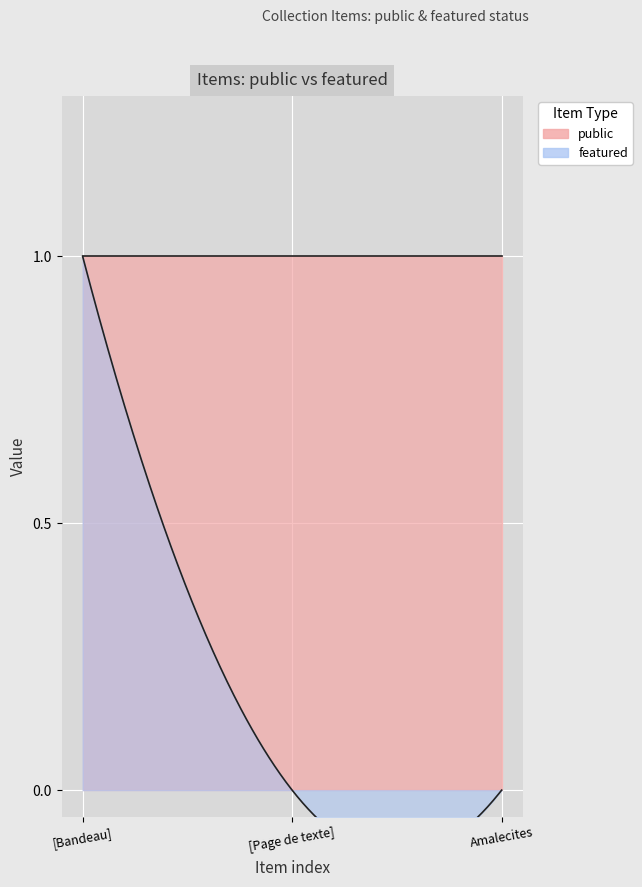

Which label corresponds to the smallest value in the chart?

[Page de texte]